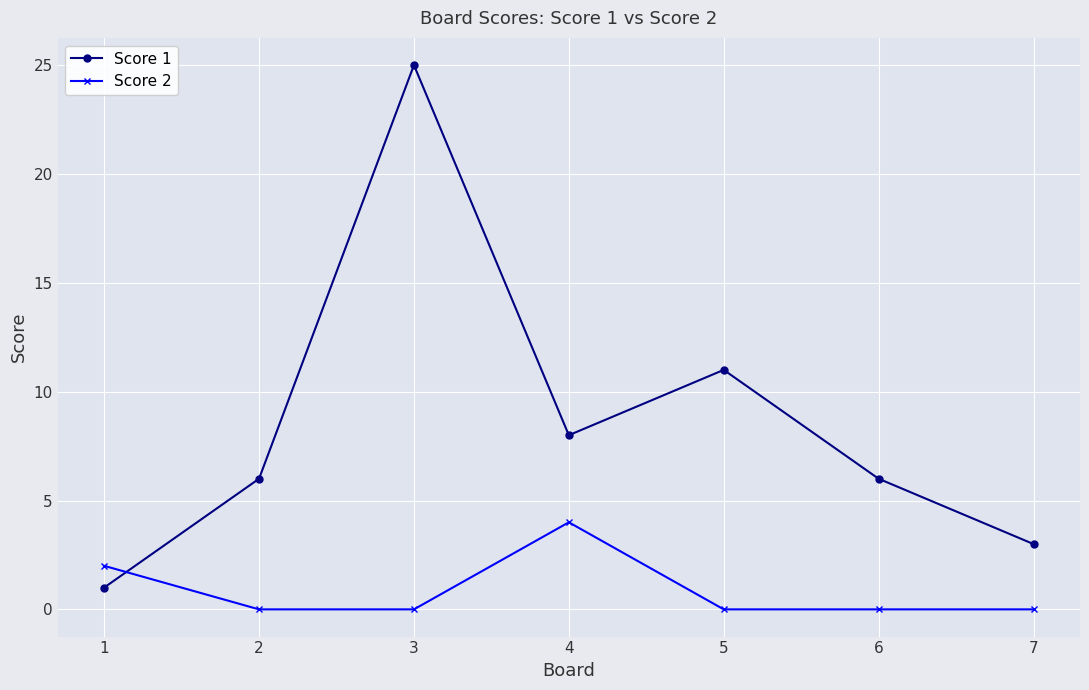

What is the sum of all Score 1 values?

60